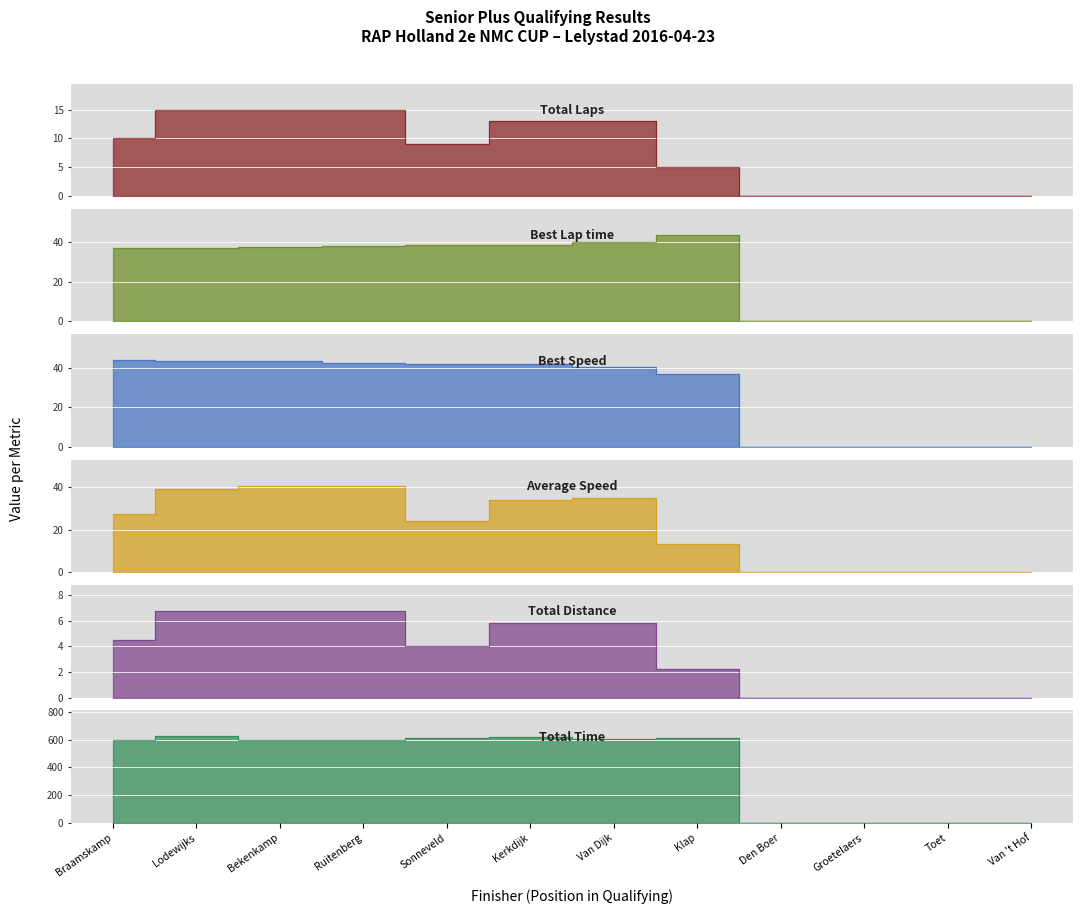

Reading left to right, extract all data points from this chart.

Total Time: 596.6	623.3	598.4	598.3	611.1	621.8	601.3	614.4	0.0	0.0	0.0	0.0
Best Lap time: 36.9	37.1	37.3	37.9	38.4	38.5	40.1	43.6	0.0	0.0	0.0	0.0
Best Speed: 44.0	43.7	43.4	42.7	42.2	42.1	40.4	37.1	0.0	0.0	0.0	0.0
Average Speed: 27.2	39.0	40.6	40.6	23.9	33.9	35.0	13.2	0.0	0.0	0.0	0.0
Total Distance: 4.5	6.8	6.8	6.8	4.0	5.8	5.8	2.2	0.0	0.0	0.0	0.0
Total Laps: 10.0	15.0	15.0	15.0	9.0	13.0	13.0	5.0	0.0	0.0	0.0	0.0